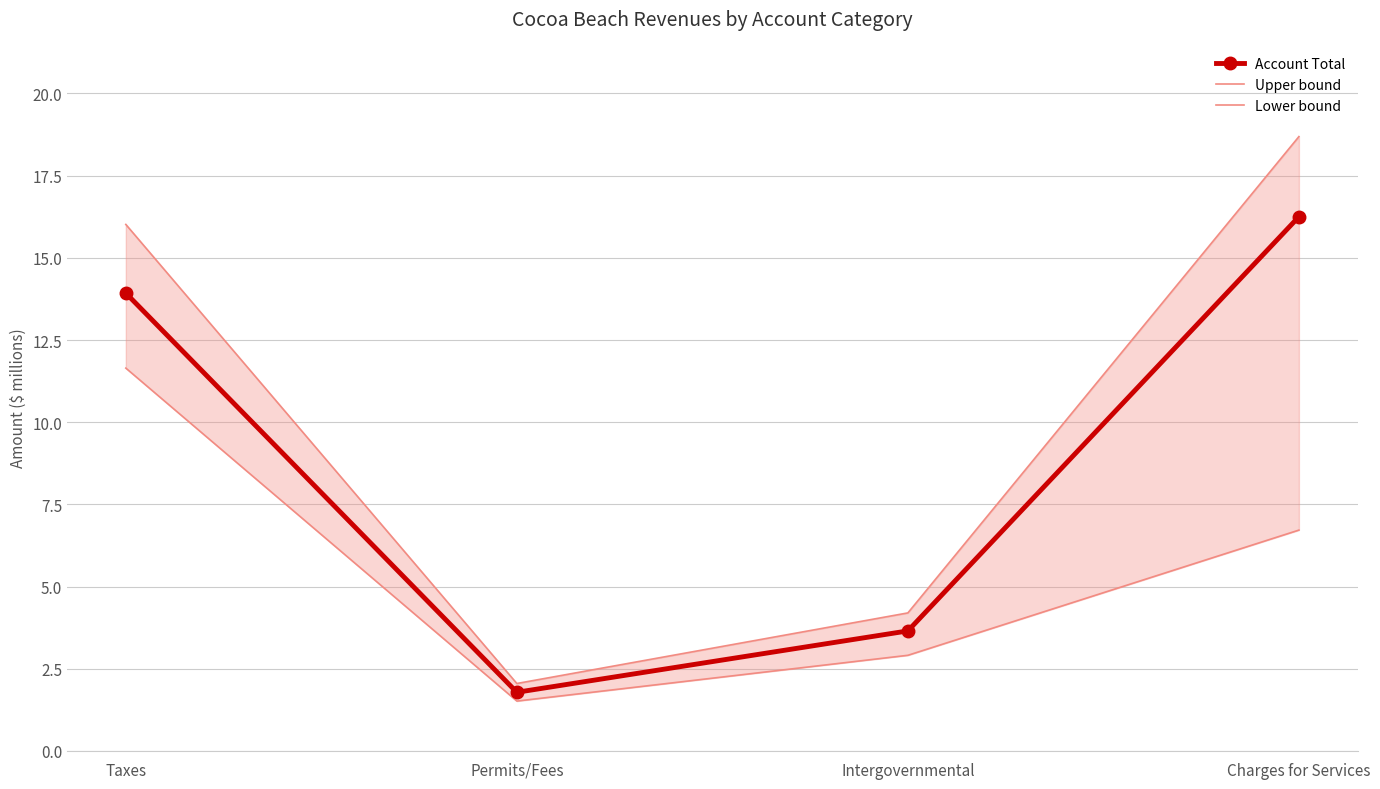

Where is the first local minimum for Lower bound?

Permits/Fees